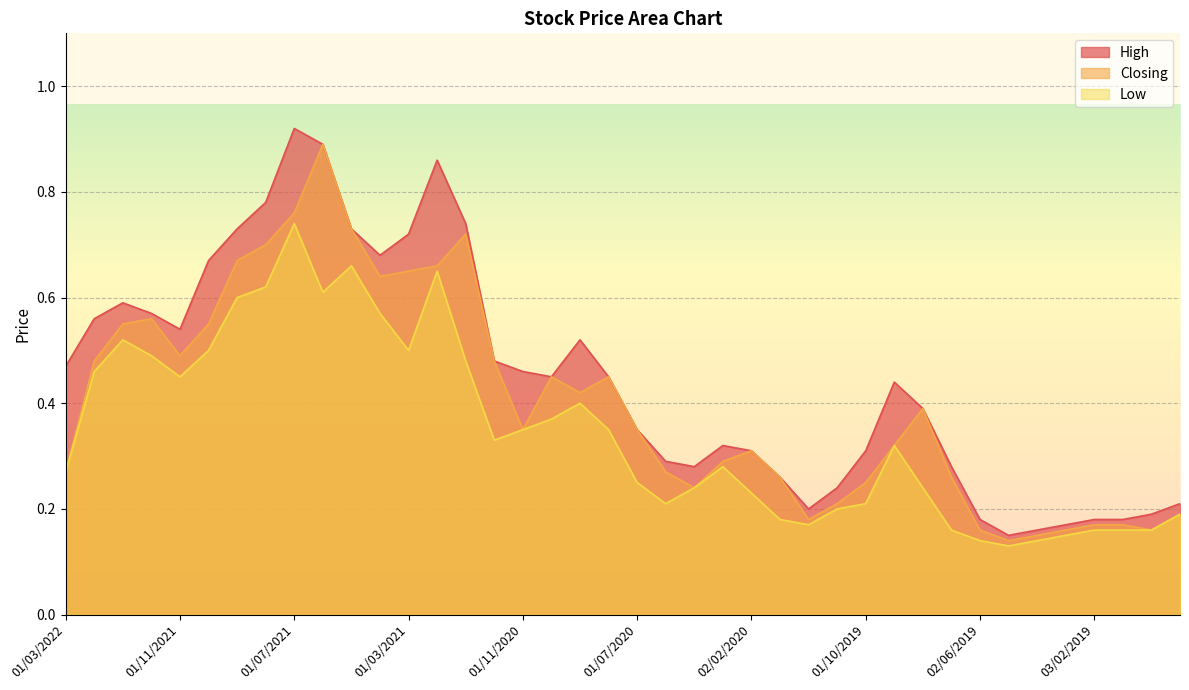

Reading left to right, what are all the values shown in this chart?

High: 0.5	0.6	0.6	0.6	0.5	0.7	0.7	0.8	0.9	0.9	0.7	0.7	0.7	0.9	0.7	0.5	0.5	0.5	0.5	0.5	0.3	0.3	0.3	0.3	0.3	0.3	0.2	0.2	0.3	0.4	0.4	0.3	0.2	0.1	0.2	0.2	0.2	0.2	0.2	0.2
Closing: 0.3	0.5	0.6	0.6	0.5	0.6	0.7	0.7	0.8	0.9	0.7	0.6	0.7	0.7	0.7	0.5	0.3	0.5	0.4	0.5	0.3	0.3	0.2	0.3	0.3	0.3	0.2	0.2	0.2	0.3	0.4	0.3	0.2	0.1	0.1	0.2	0.2	0.2	0.2	0.2
Low: 0.3	0.5	0.5	0.5	0.5	0.5	0.6	0.6	0.7	0.6	0.7	0.6	0.5	0.7	0.5	0.3	0.3	0.4	0.4	0.3	0.2	0.2	0.2	0.3	0.2	0.2	0.2	0.2	0.2	0.3	0.2	0.2	0.1	0.1	0.1	0.1	0.2	0.2	0.2	0.2